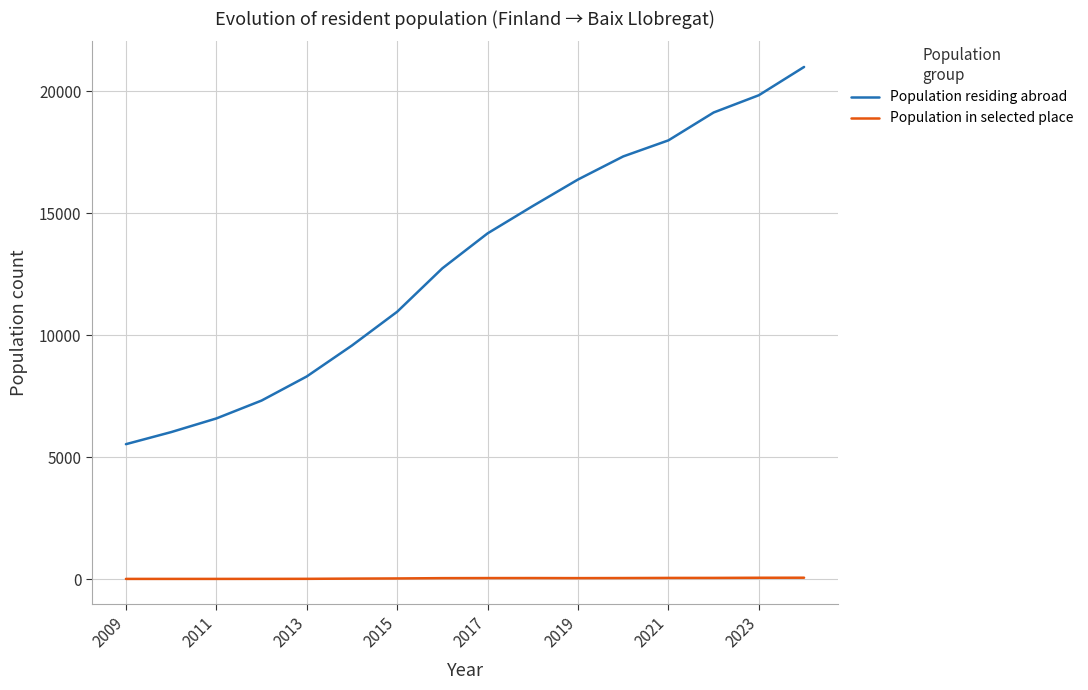

List the series in order of their peak value, highest first.

Population residing abroad, Population in selected place